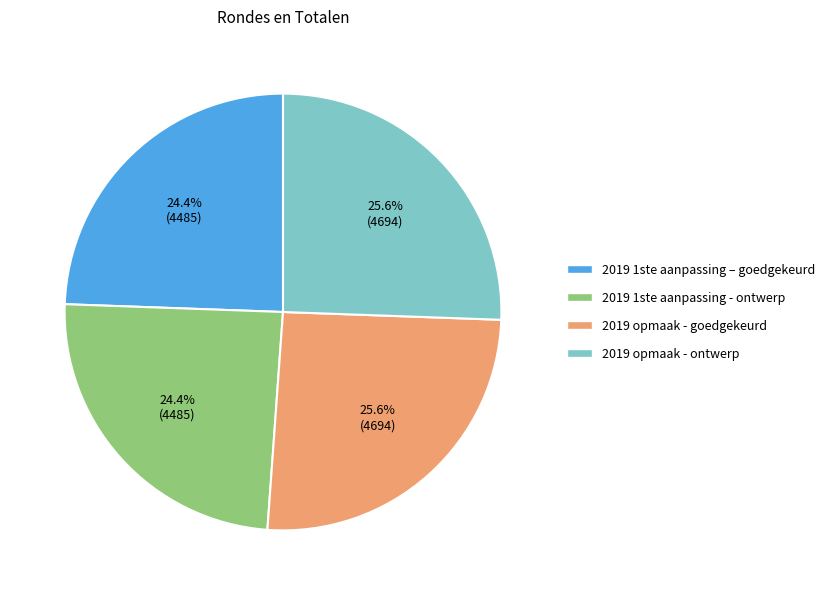

Is there a majority slice in this chart?

No